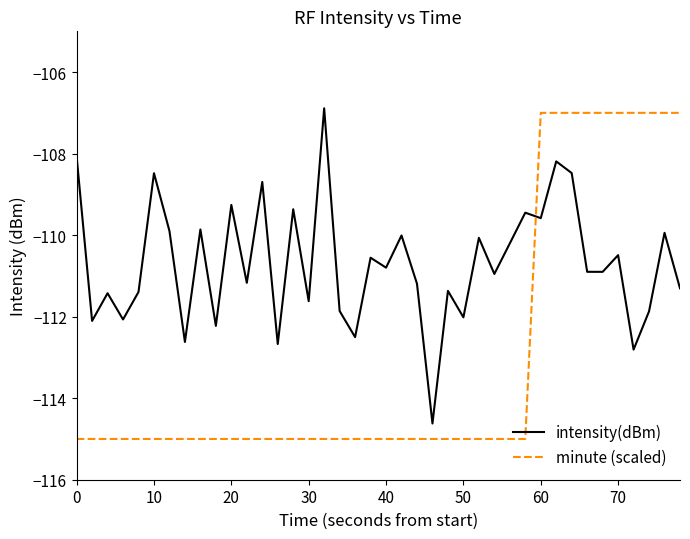

What is the minimum value shown in the chart?

-115.0